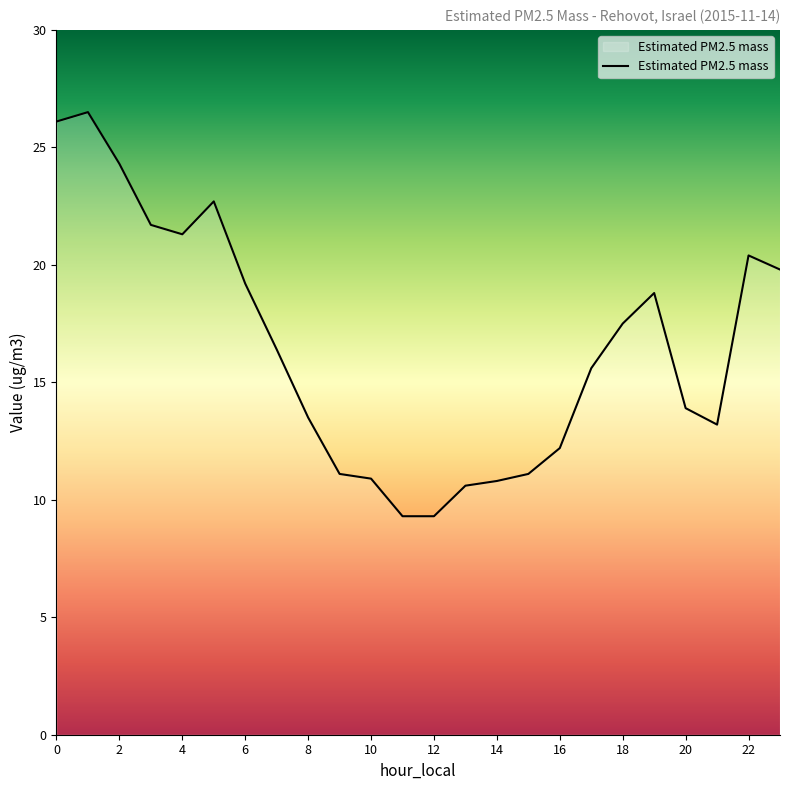

What is the maximum value shown in the chart?

26.5